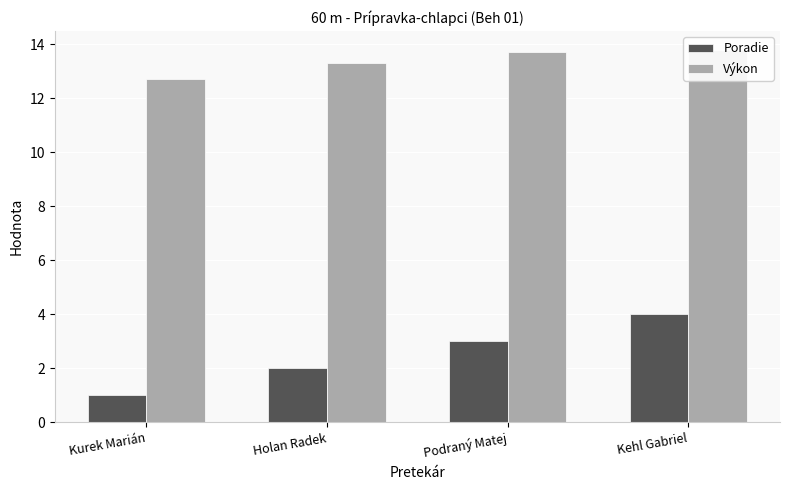

Reading left to right, what are all the values shown in this chart?

Poradie: 1.0	2.0	3.0	4.0
Výkon: 12.7	13.3	13.7	13.8